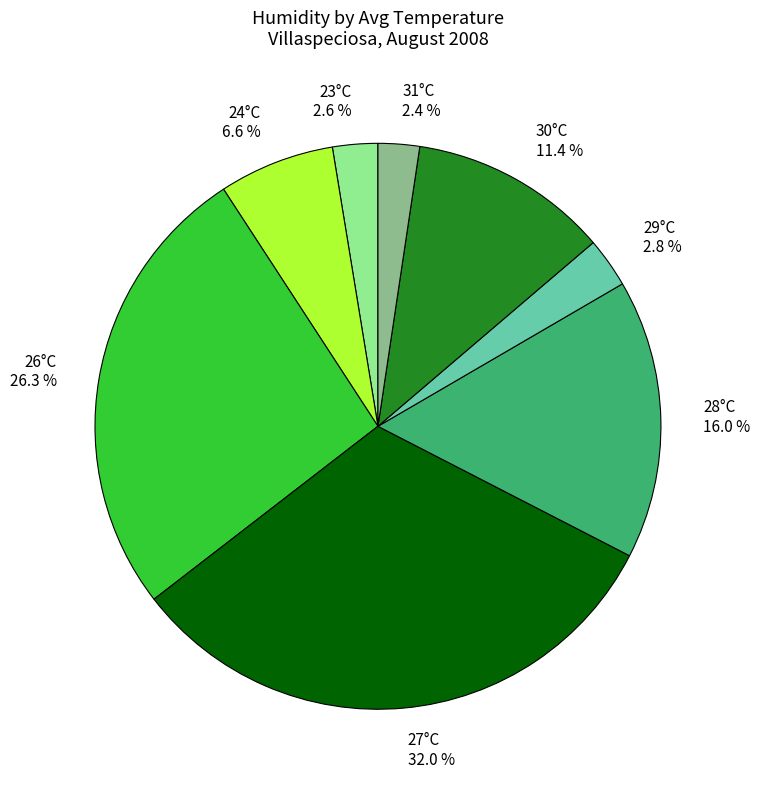

Is 26°C 26.3 % the majority of the pie?

No